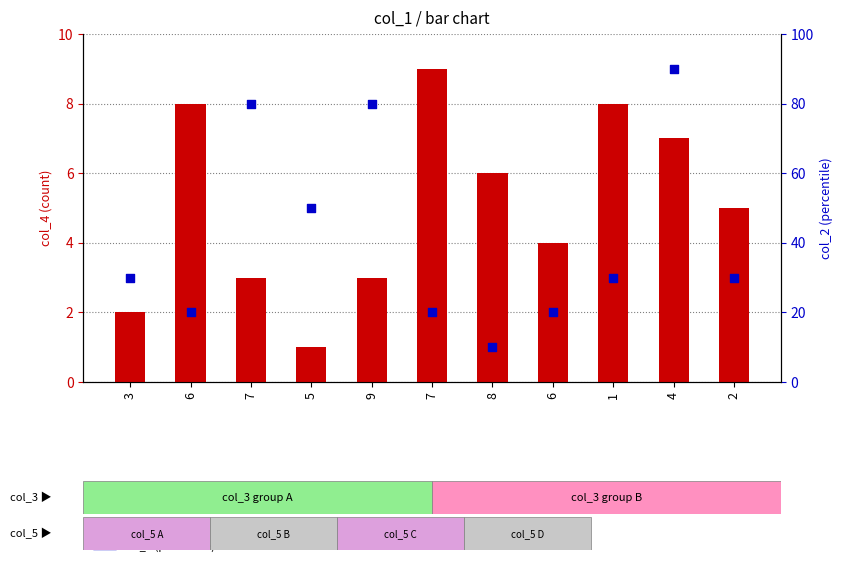

Is the value of col_4 (count) at 2 greater than the value of col_2 (percentile) at 3?

No